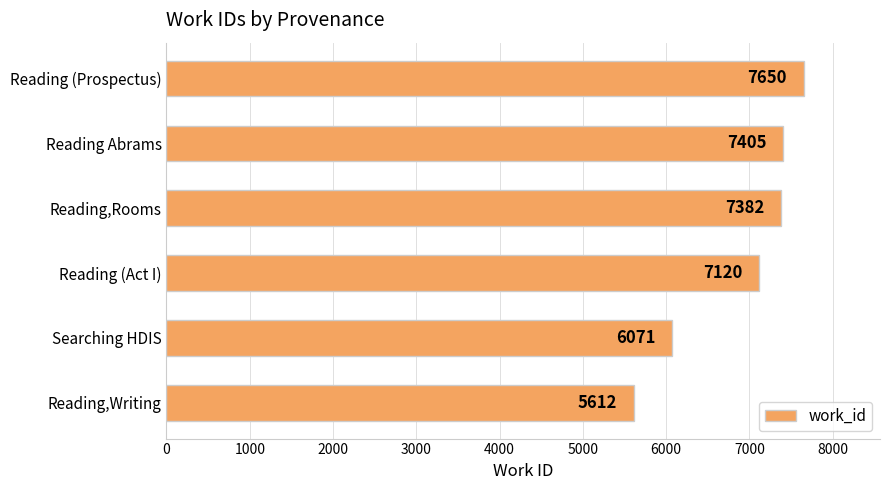

At which category does the chart reach its peak across all series?

Reading (Prospectus)